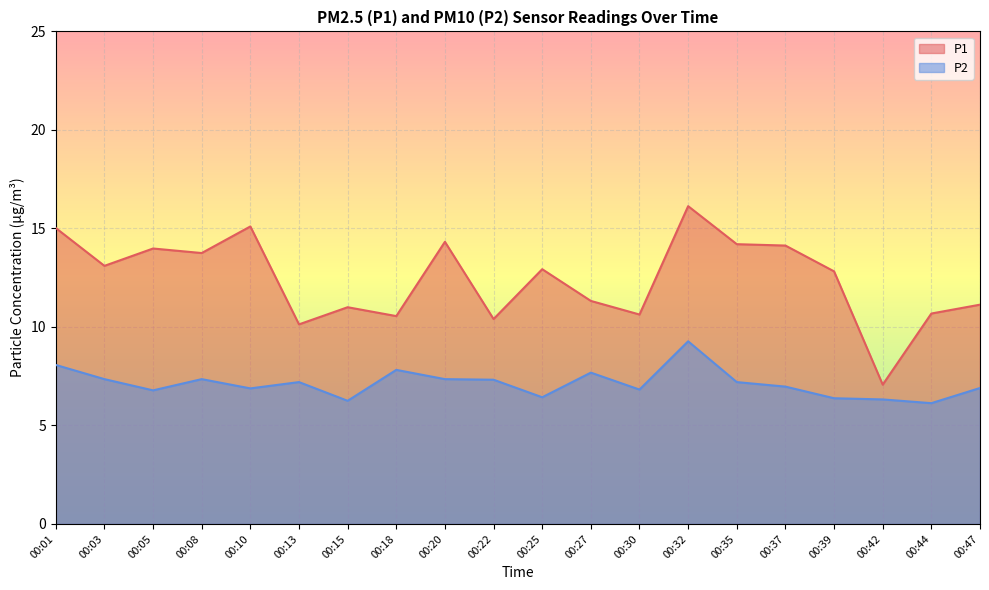

Is the value of P2 at 00:35 greater than the value of P1 at 00:30?

No